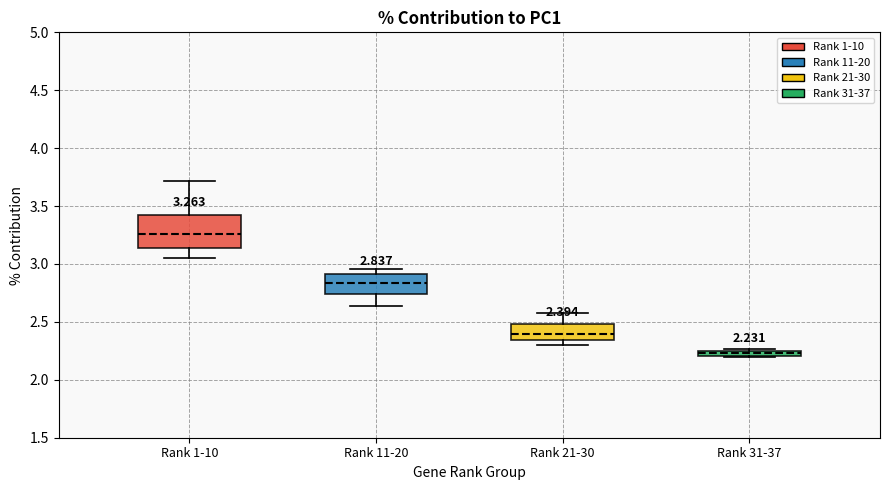

Comparing the boxes themselves (not the whiskers), which one is the tallest?

Rank 1-10